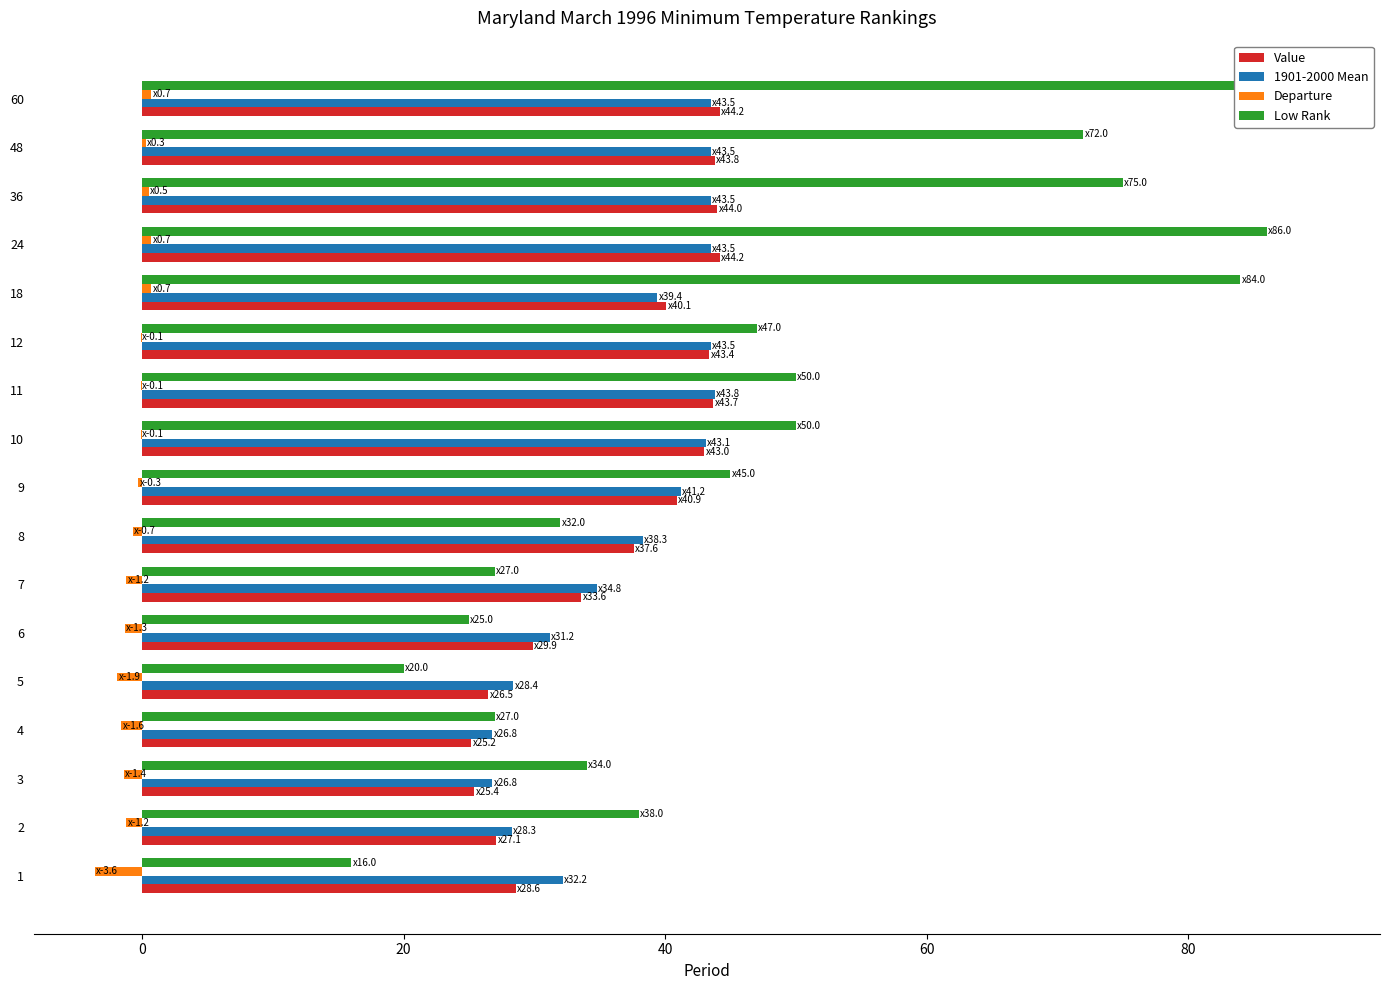

How many groups of bars are there?

17